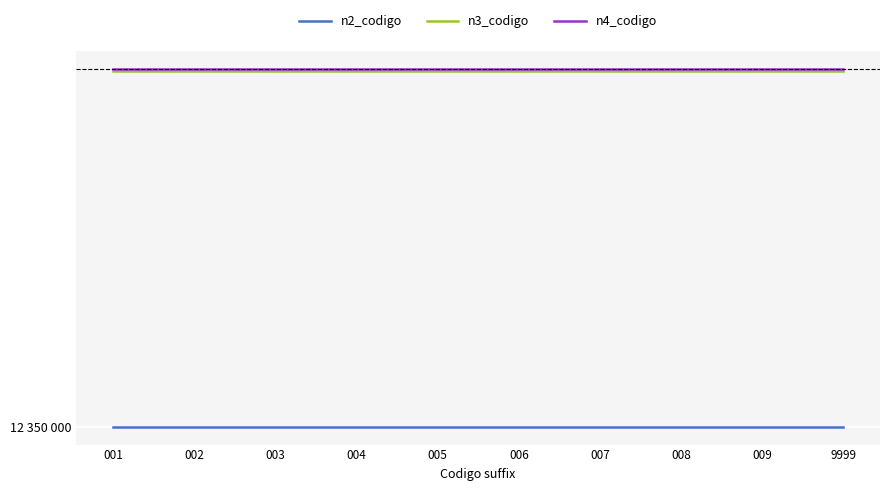

List the labels in order of n3_codigo value, smallest first.

001, 002, 003, 004, 005, 006, 007, 008, 009, 9999